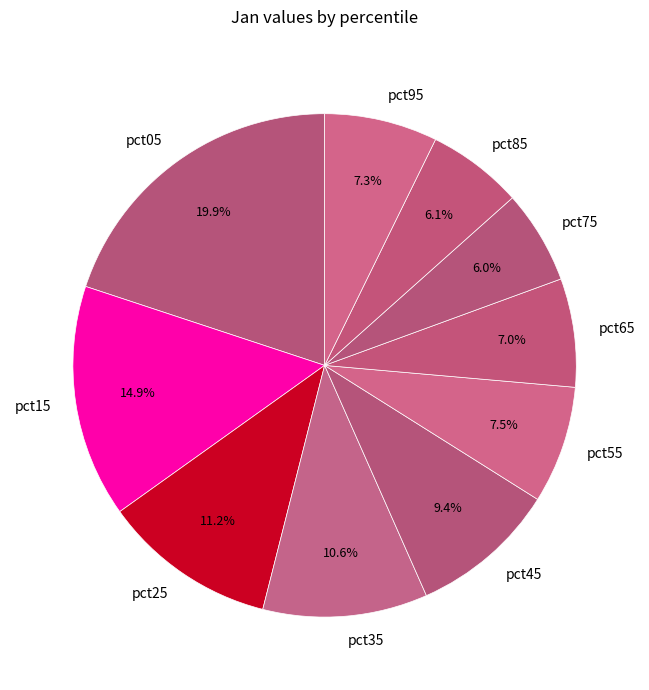

What is the largest slice in the pie chart?

pct05